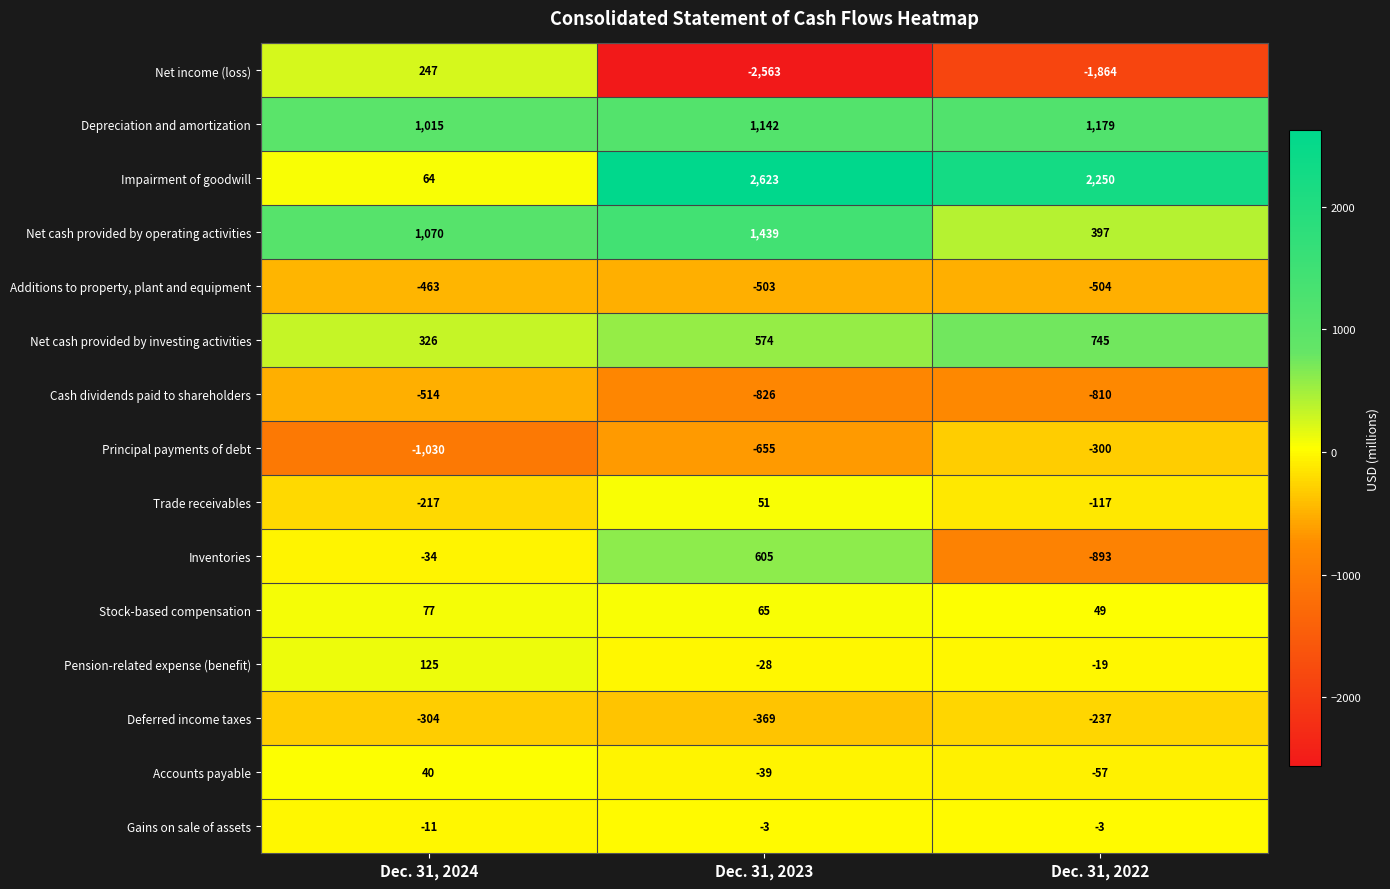

Is it true that Cash dividends paid to shareholders equals -514 at Dec. 31, 2024?

True